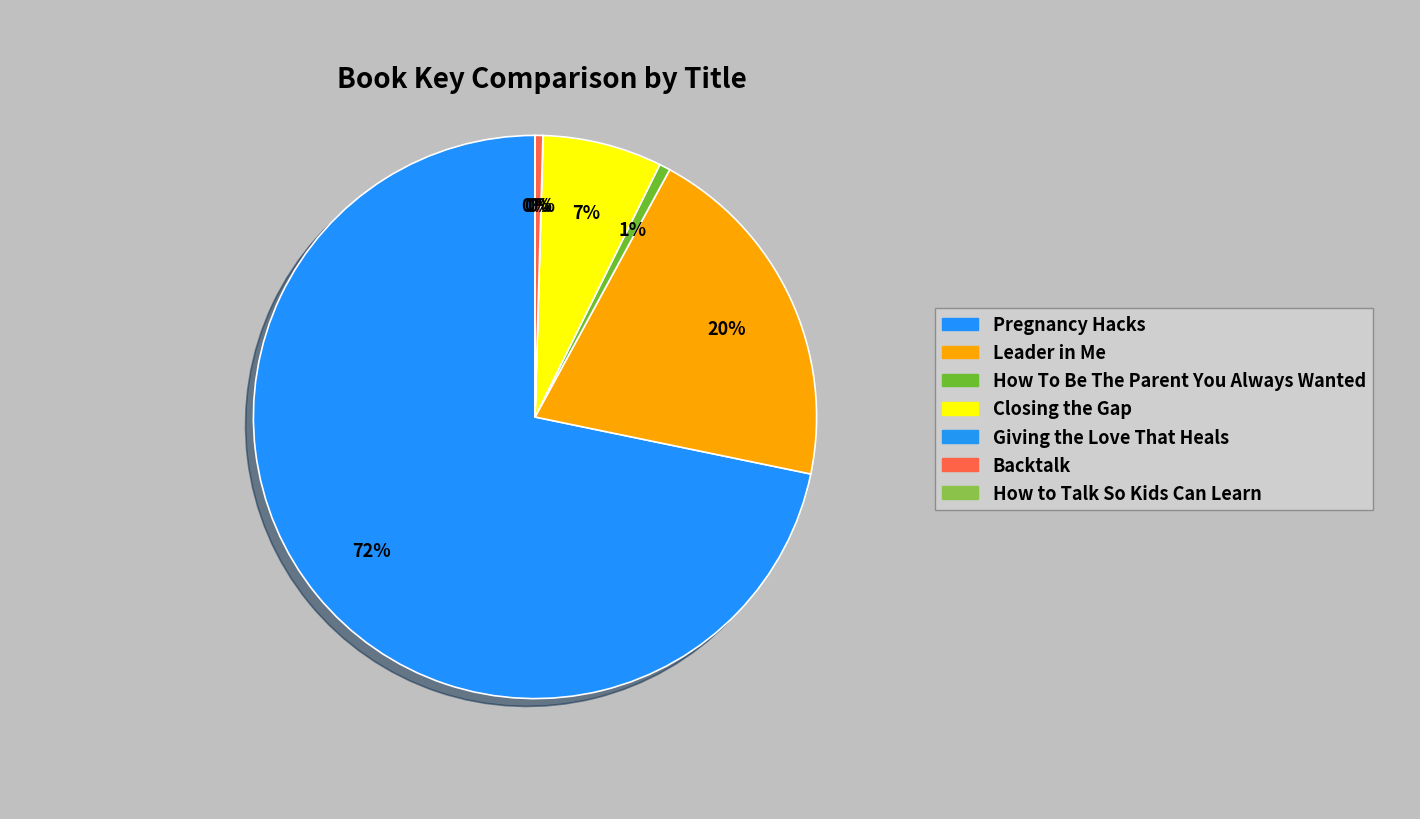

Which has a higher value, Leader in Me or Pregnancy Hacks?

Pregnancy Hacks